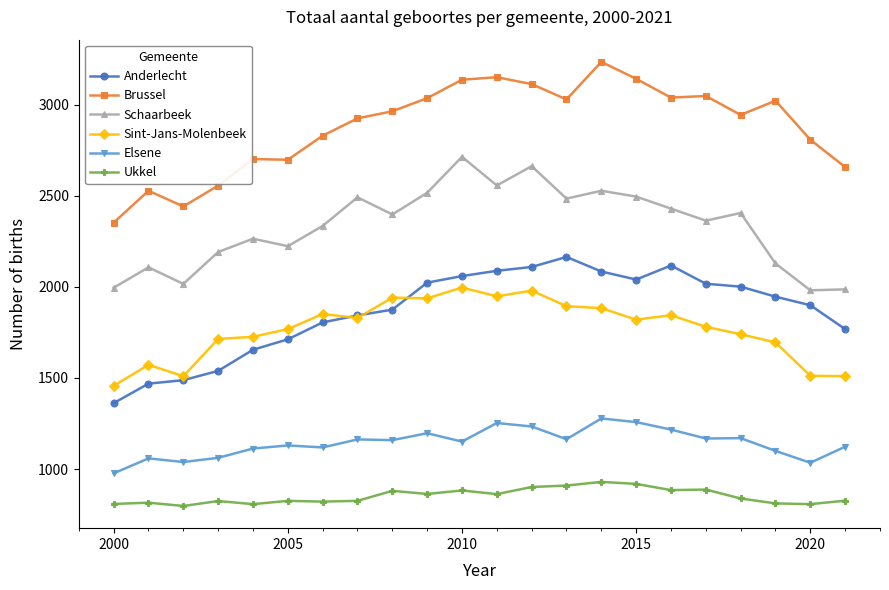

True or false: Brussel has more than 1 interior local peaks.

True